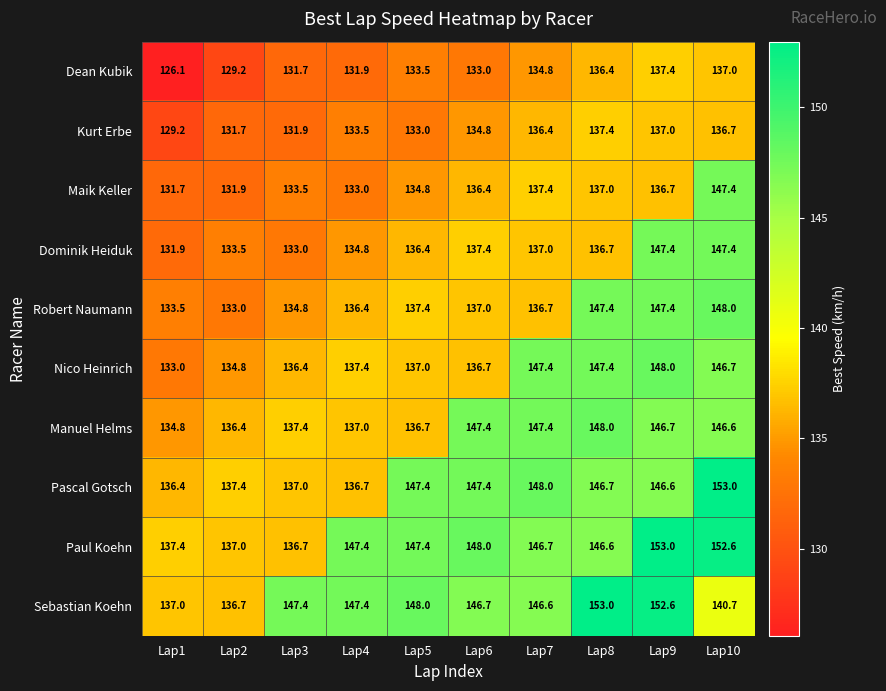

At how many categories does at least one series exceed 137?

10